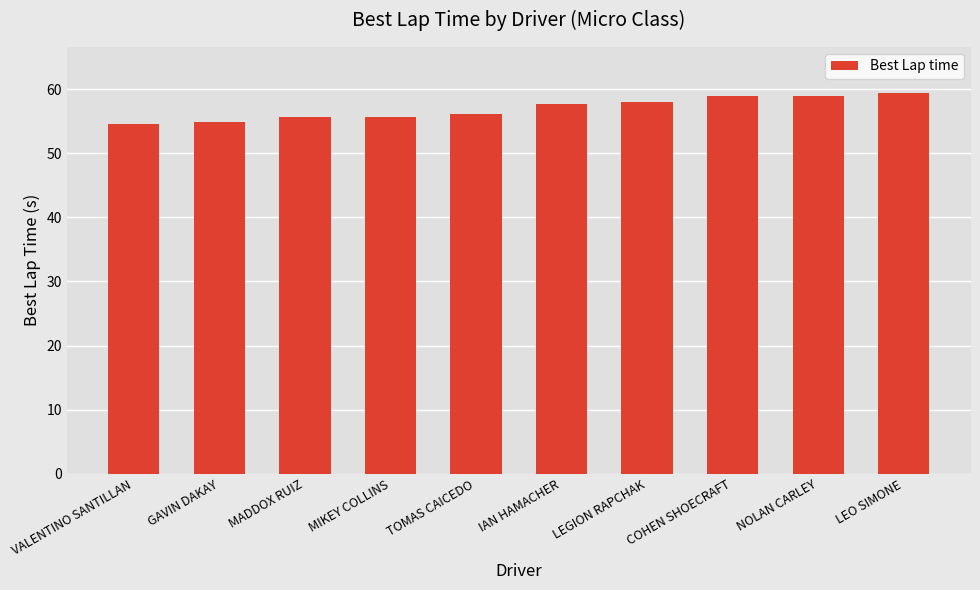

What value does the data have at LEGION RAPCHAK?

58.0